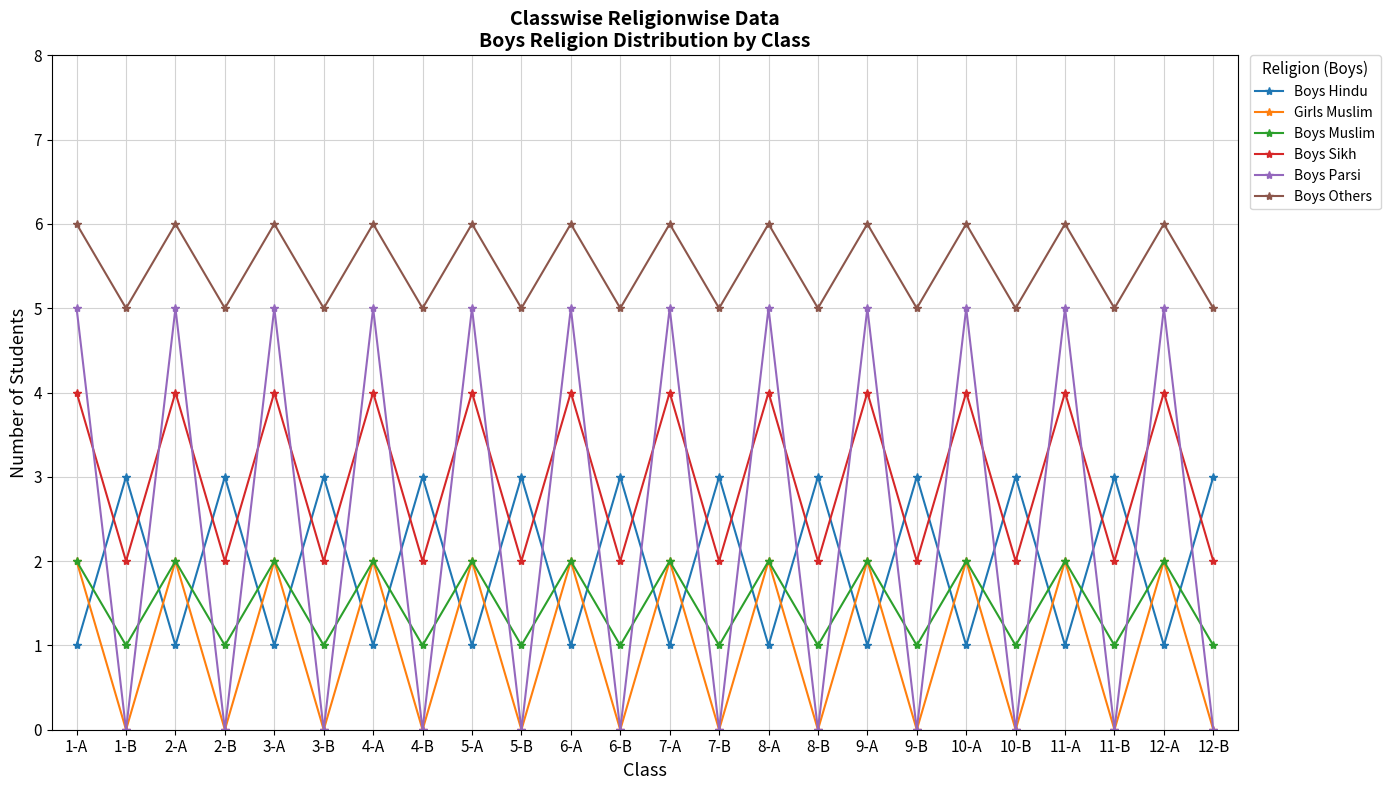

What is the value of the Boys Muslim point at the 16th from the left?

1